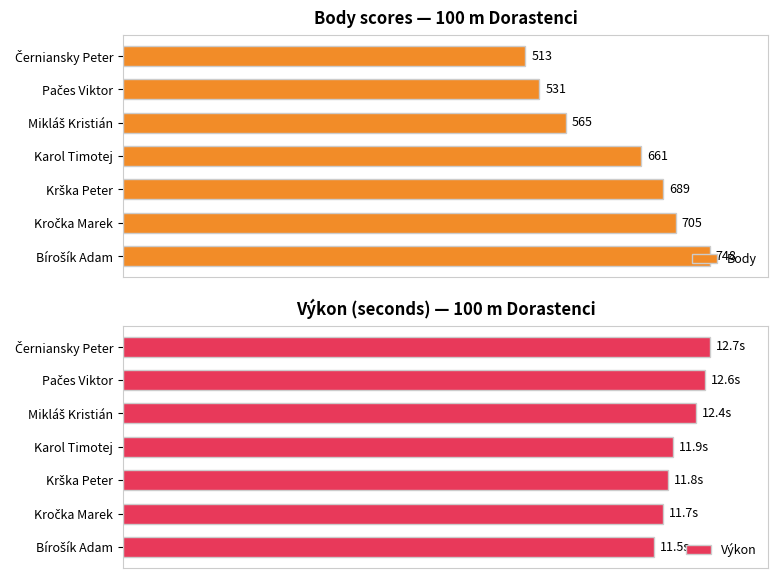

List the series in order of their peak value, lowest first.

Body, Výkon